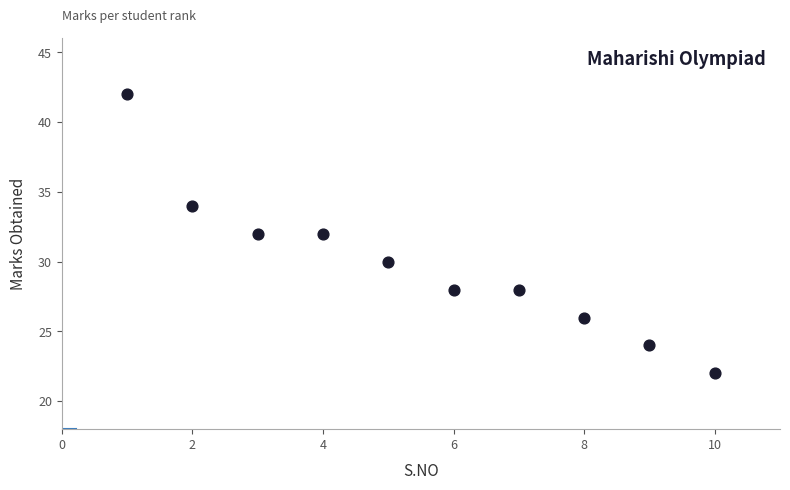

What is the average Y value?

30